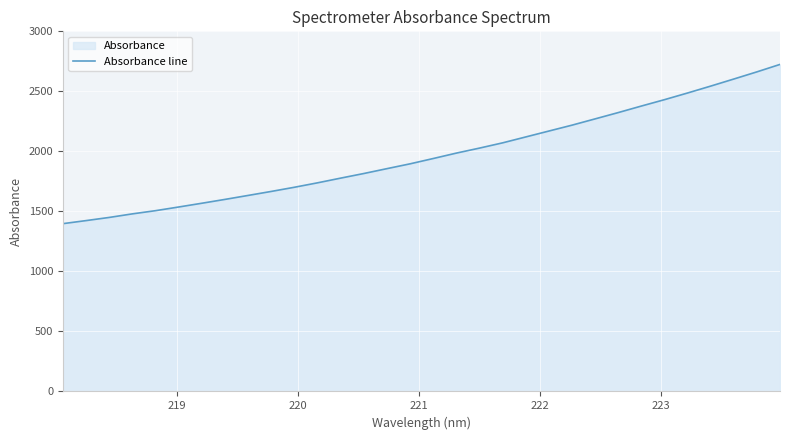

What is the difference between the maximum and minimum values?

1326.6